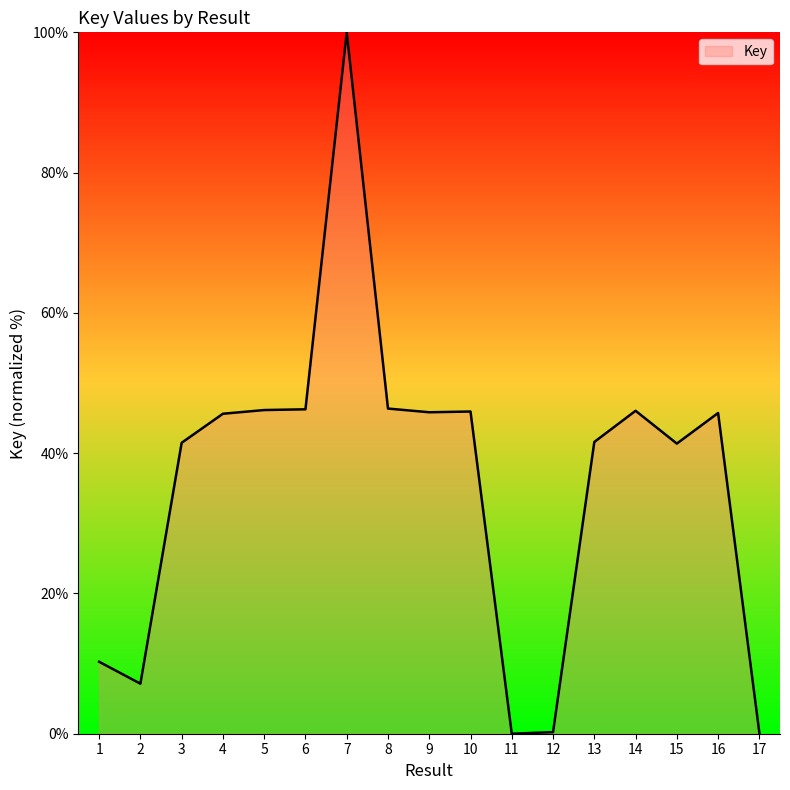

What is the sum of the values at 5 and 16?

91.9